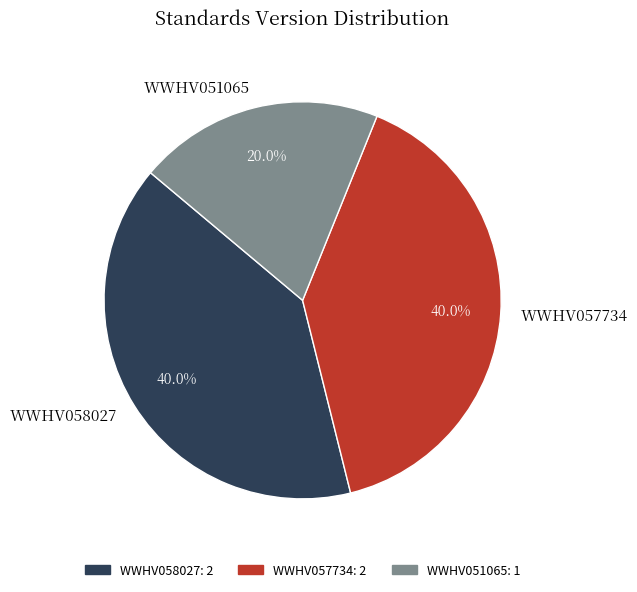

To the nearest percent, what percentage of the pie is WWHV058027?

40%